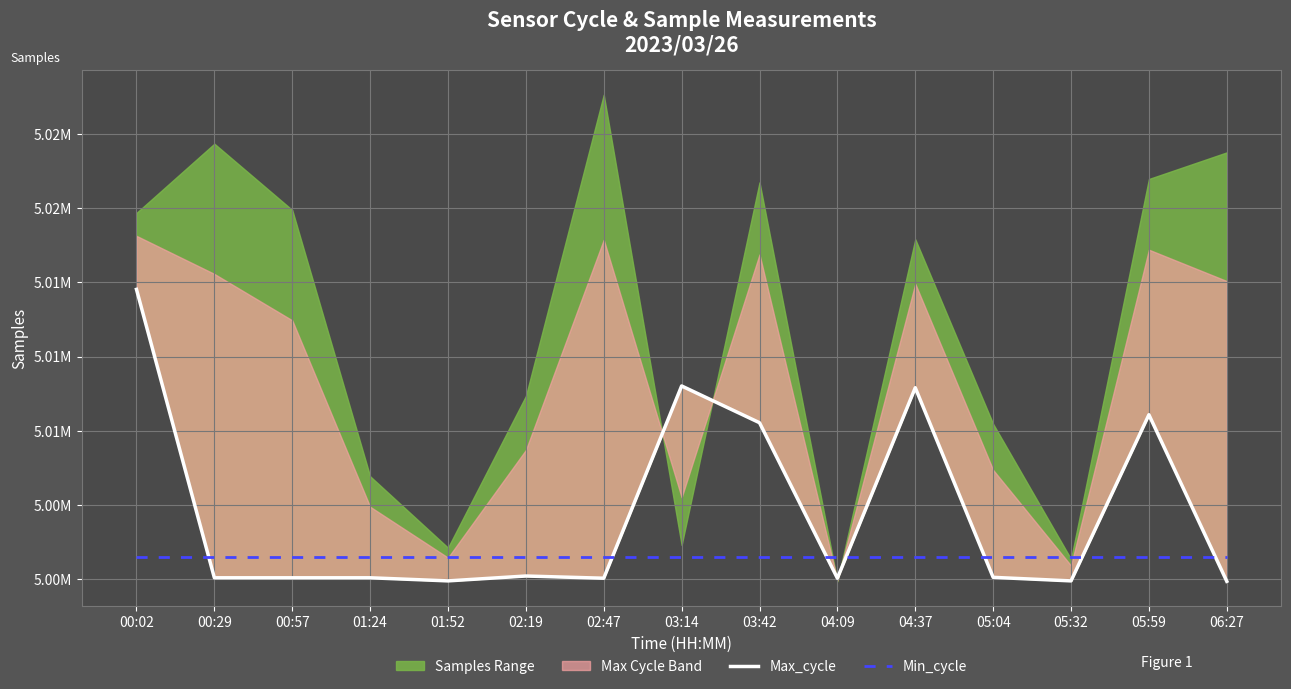

Reading left to right, list all the values displayed in this chart.

Max_cycle: 5013711.4	5002068.1	5002068.1	5002068.1	5001942.9	5002139.6	5002050.2	5009812.4	5008327.9	5002050.2	5009740.9	5002086.0	5001942.9	5008649.9	5001925.0
Min_cycle: 5002907.2	5002907.2	5002907.2	5002907.2	5002907.2	5002907.2	5002907.2	5002907.2	5002907.2	5002907.2	5002907.2	5002907.2	5002907.2	5002907.2	5002907.2